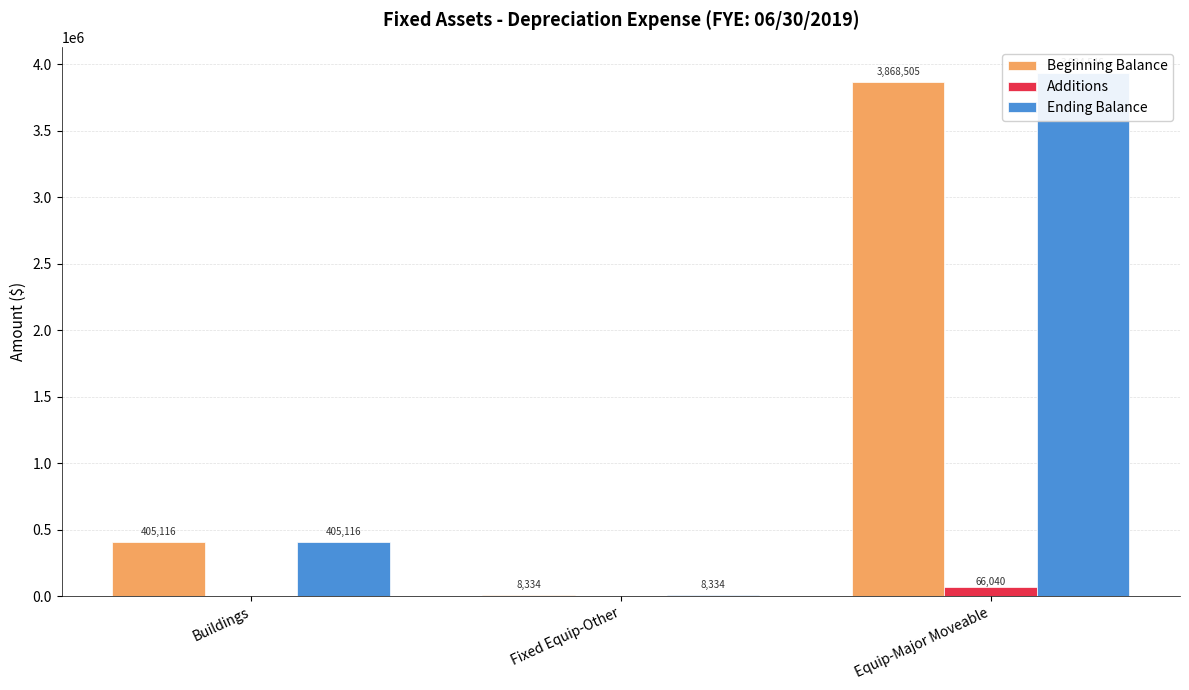

What is the value of the Ending Balance bar at the 1st from the left?

405116.0